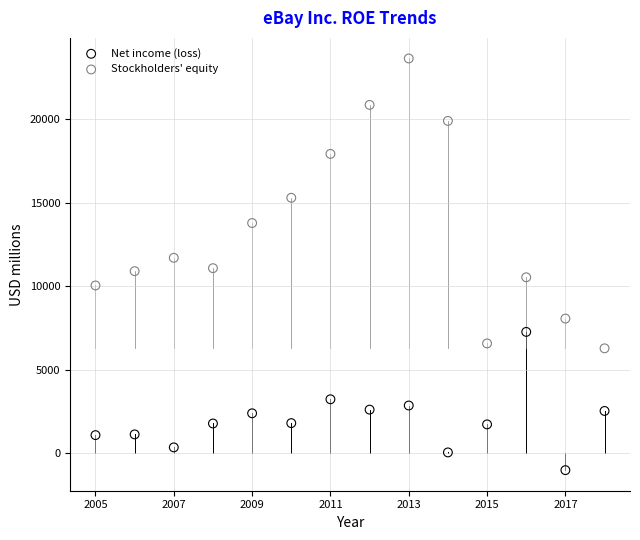

Which series contains the highest Y value?

Stockholders' equity